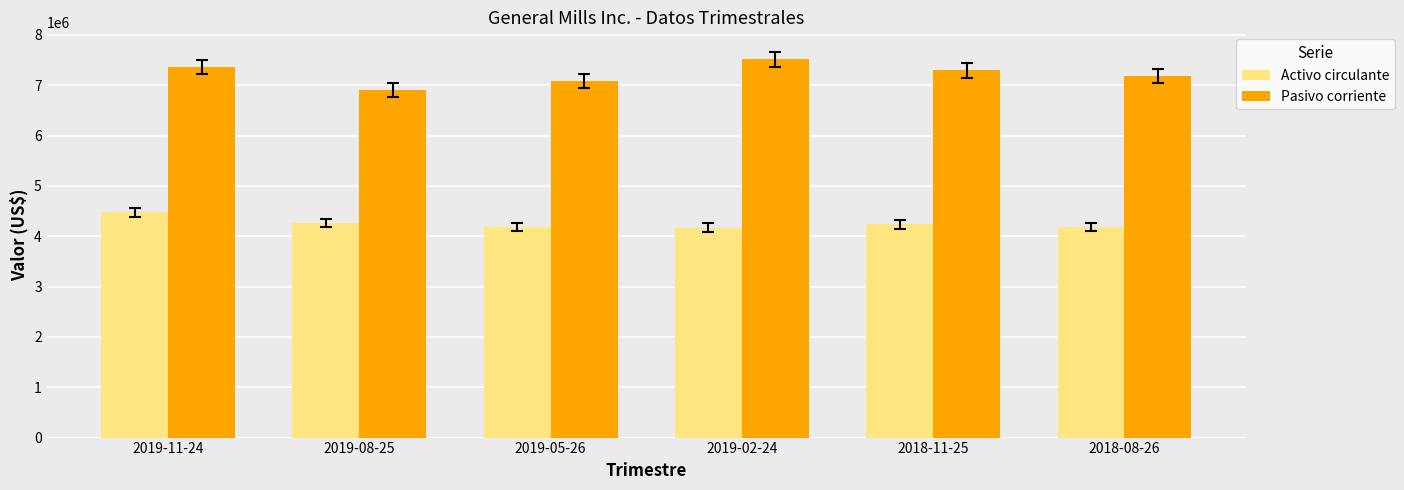

What is the spread (max minus min) of values at 2019-08-25?

2642000